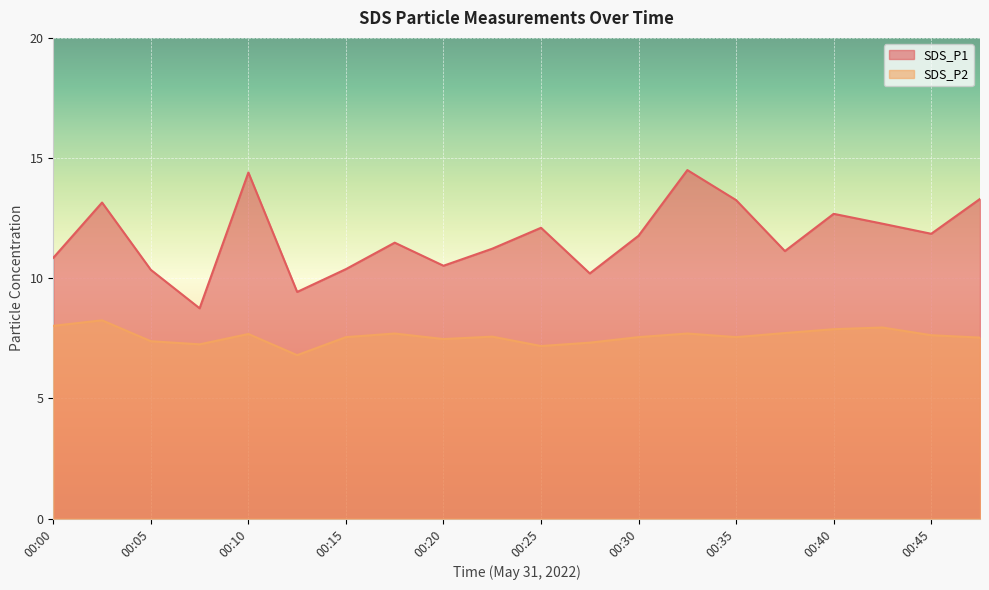

Rank the series by their average value, from lowest to highest.

SDS_P2, SDS_P1